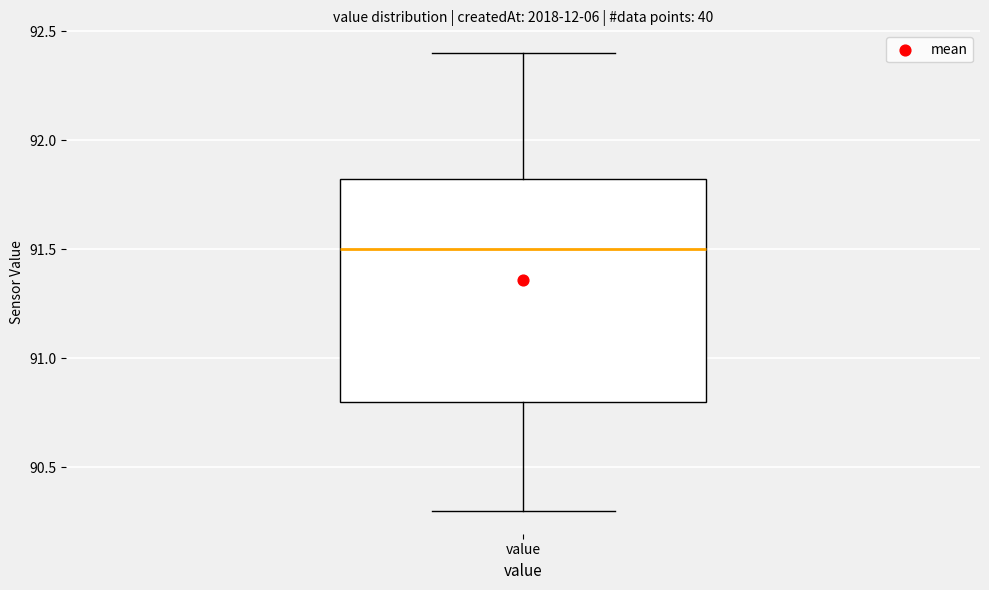

Transcribe this box plot: give where the median line is, the range the box spans, and where the two whiskers end, as read against the y-axis. The values are not printed on the chart, so give them approximately, as read against the axis.

median 91.50, box 90.80 to 91.85, whiskers 90.30 to 92.40